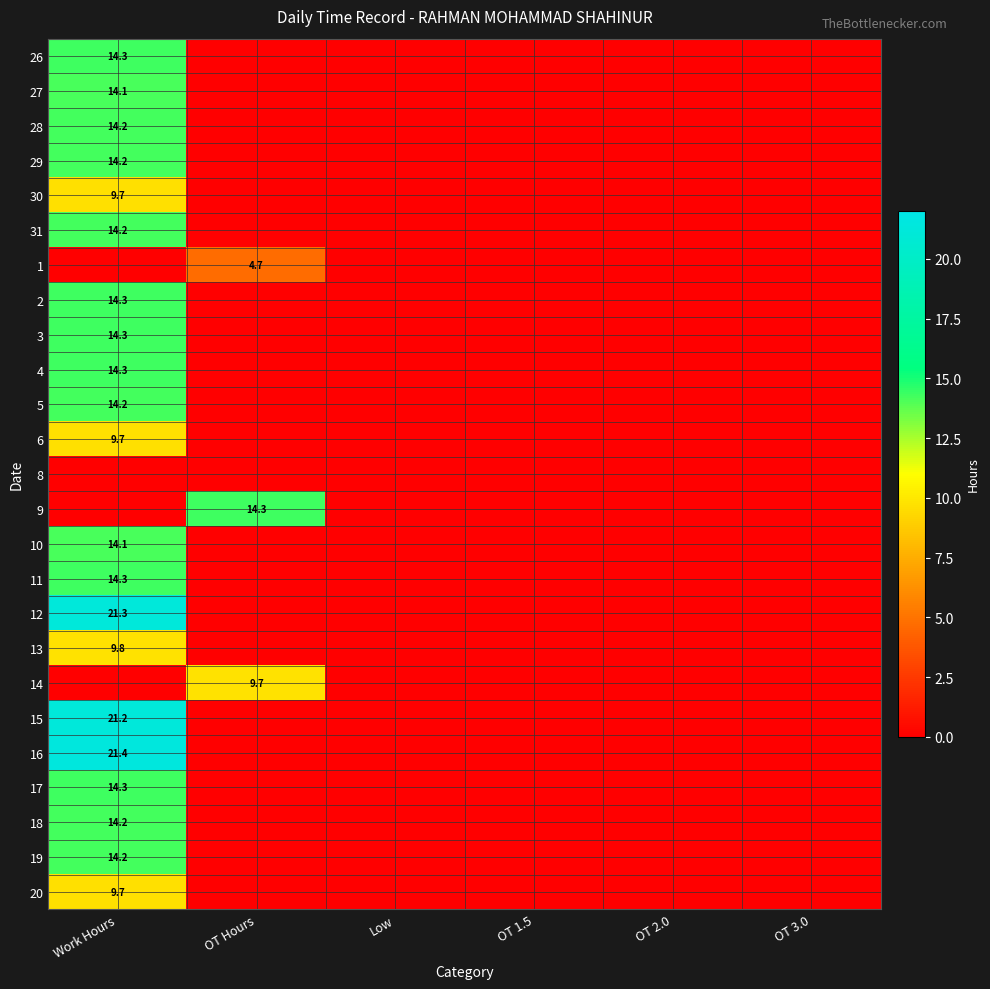

List the labels in order of 26 value, largest first.

Work Hours, OT Hours, Low, OT 1.5, OT 2.0, OT 3.0